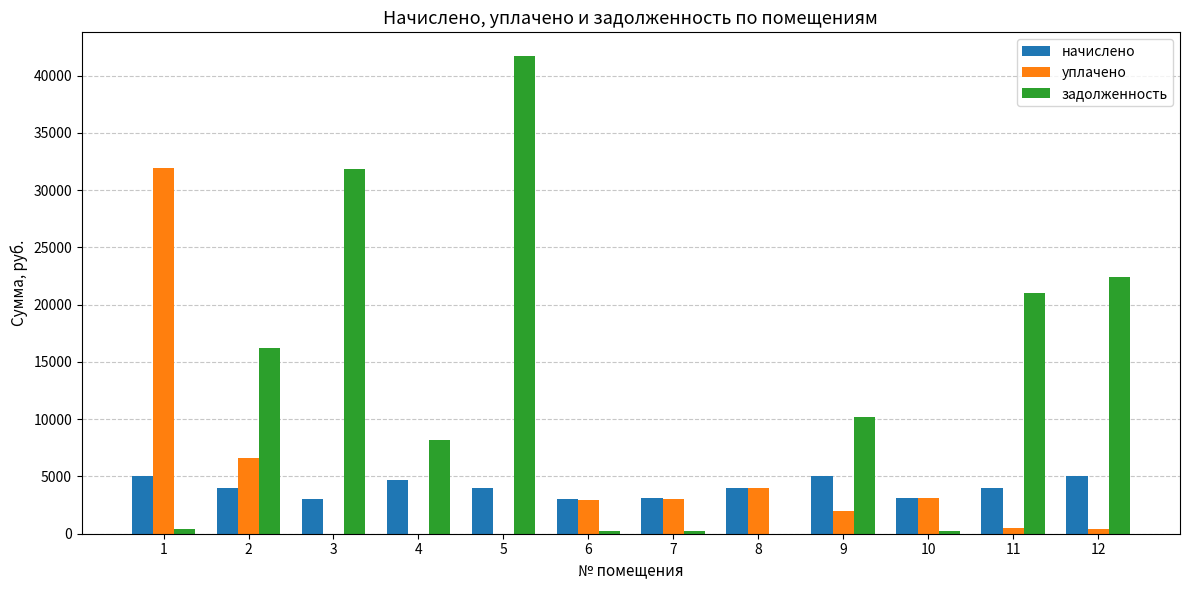

What is the sum of all начислено values?

47992.6